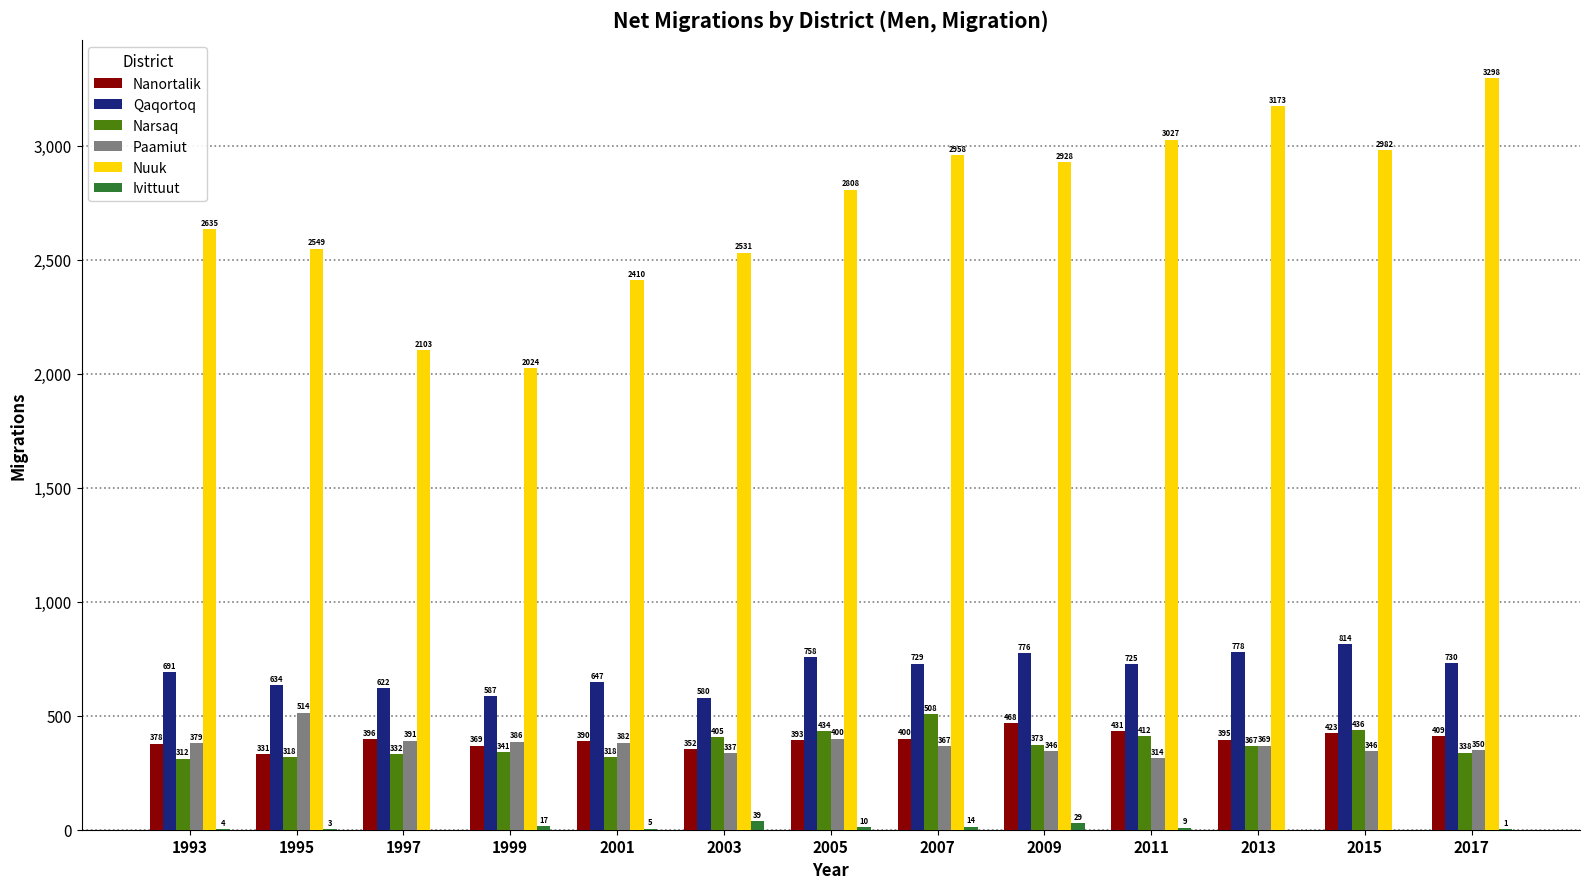

How many categories are shown in the chart?

13